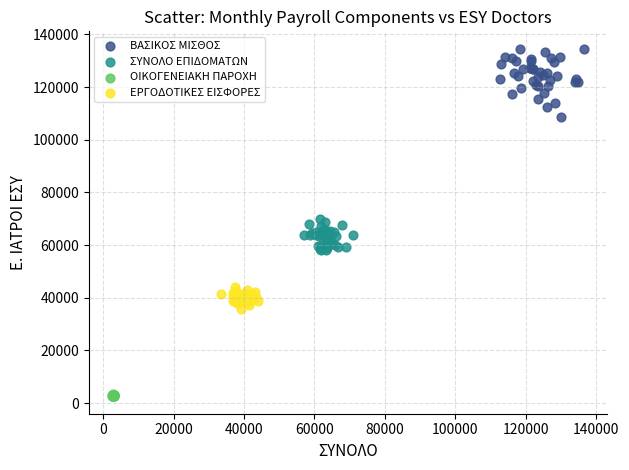

Which series has the widest spread of Y values?

ΒΑΣΙΚΟΣ ΜΙΣΘΟΣ